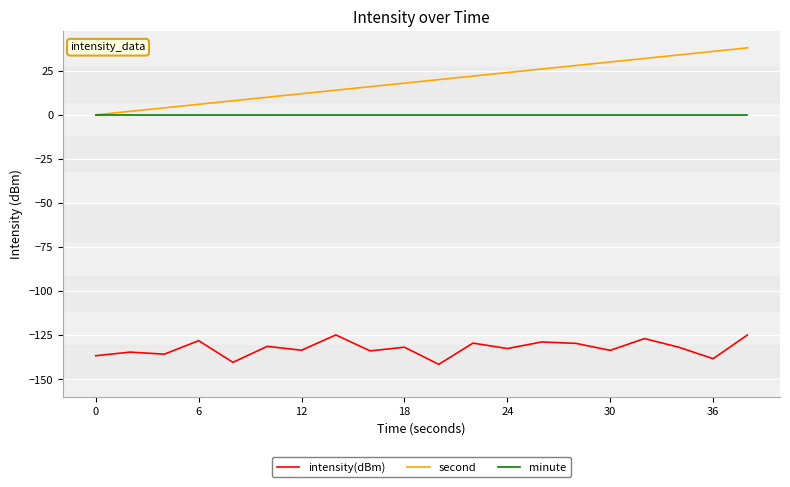

What is the lowest value of the intensity(dBm) series?

-141.5